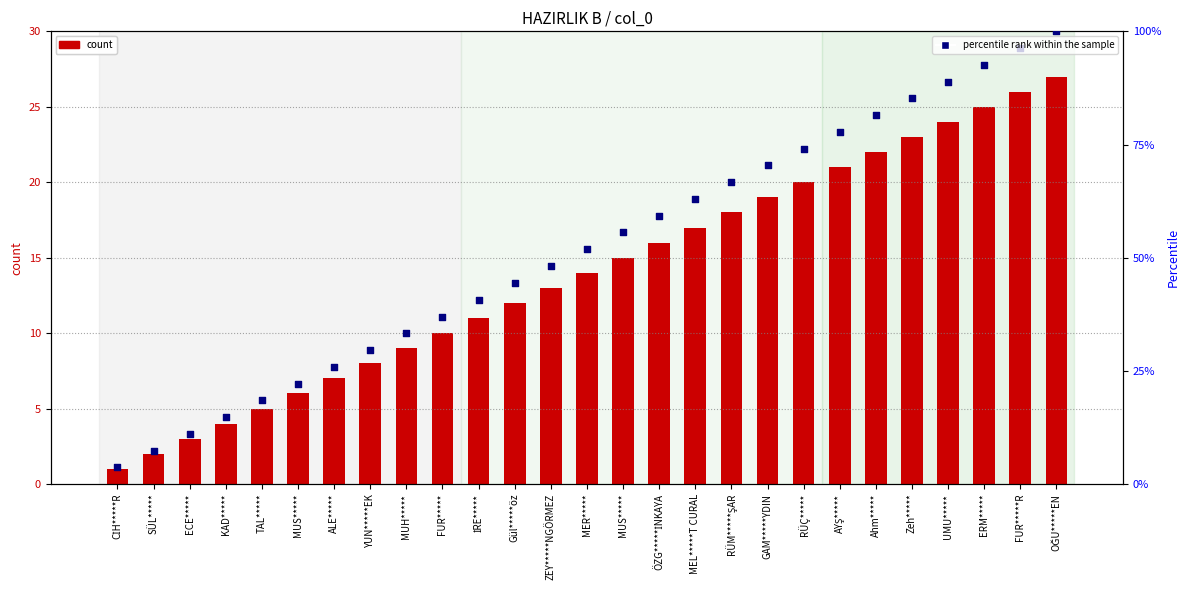

At how many categories does at least one series exceed 94?

2